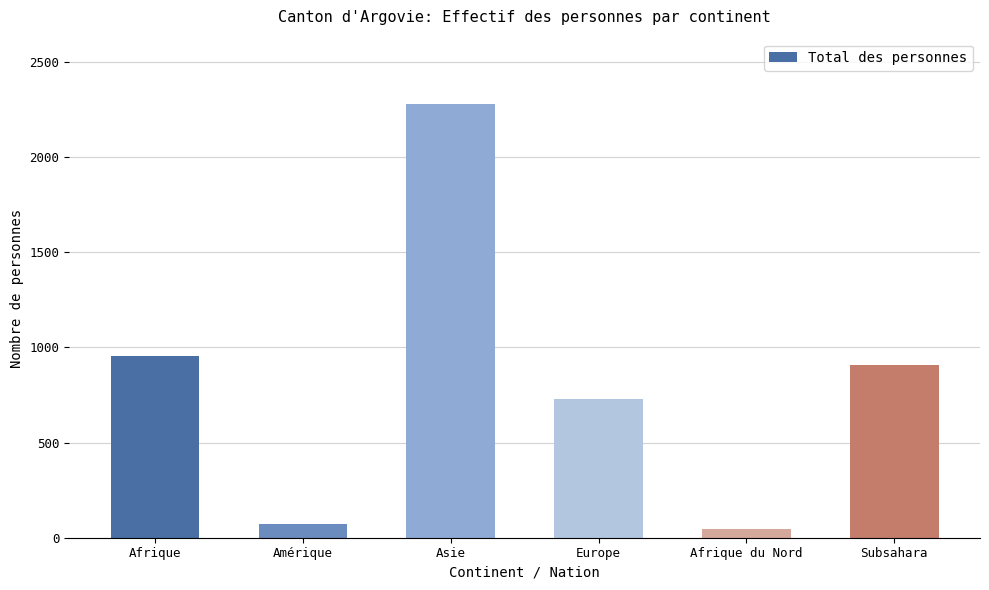

How many categories are shown in the chart?

6